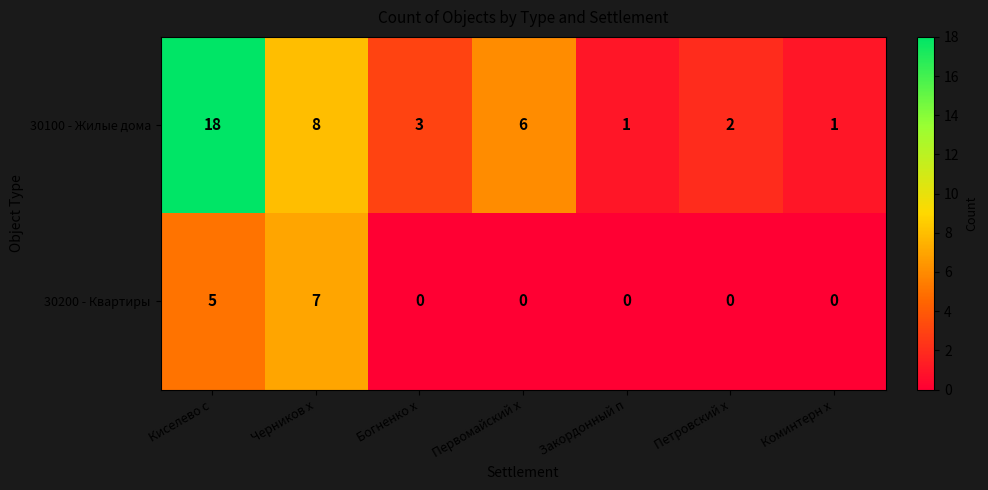

Which label corresponds to the largest value in the chart?

Киселево с